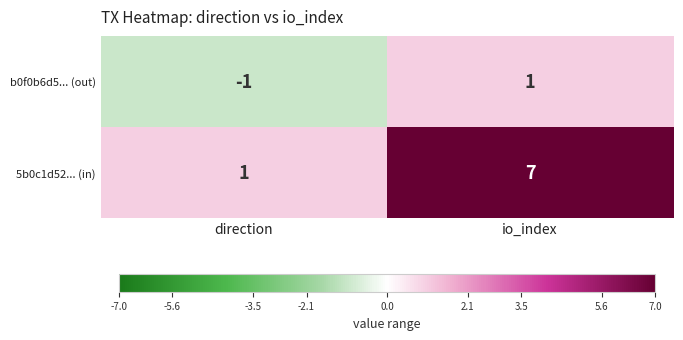

Which label corresponds to the largest value in the chart?

io_index